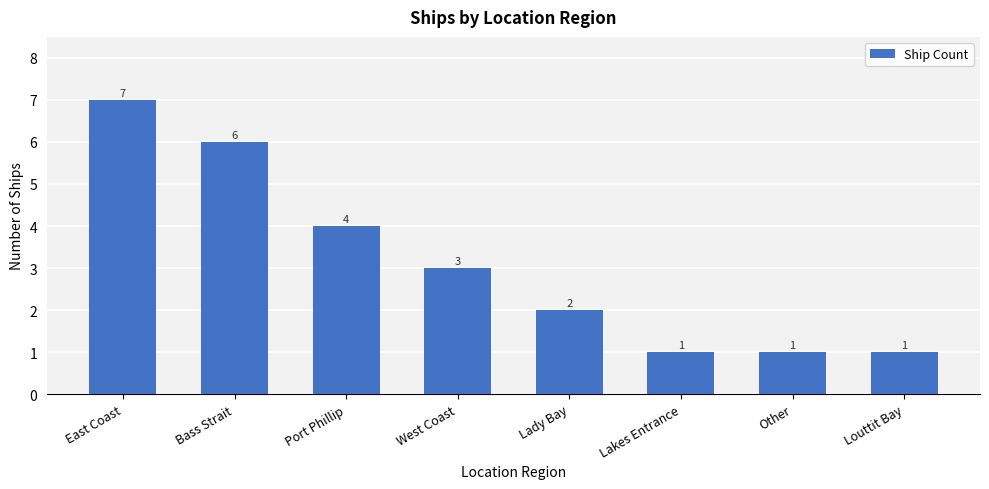

Between Other and West Coast, which is larger?

West Coast